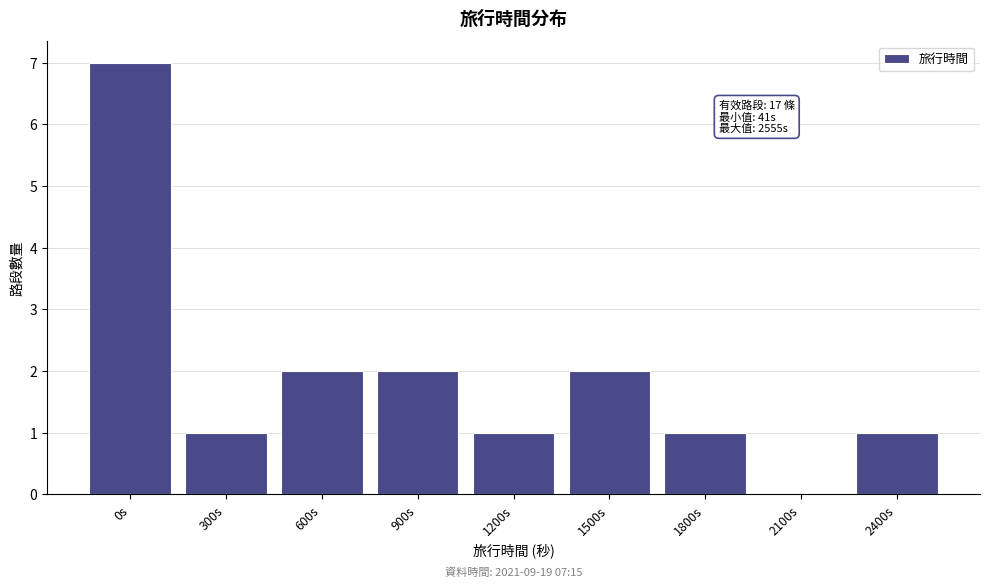

Reading left to right, transcribe all the data shown in this chart.

0s=7	300s=1	600s=2	900s=2	1200s=1	1500s=2	1800s=1	2100s=0	2400s=1